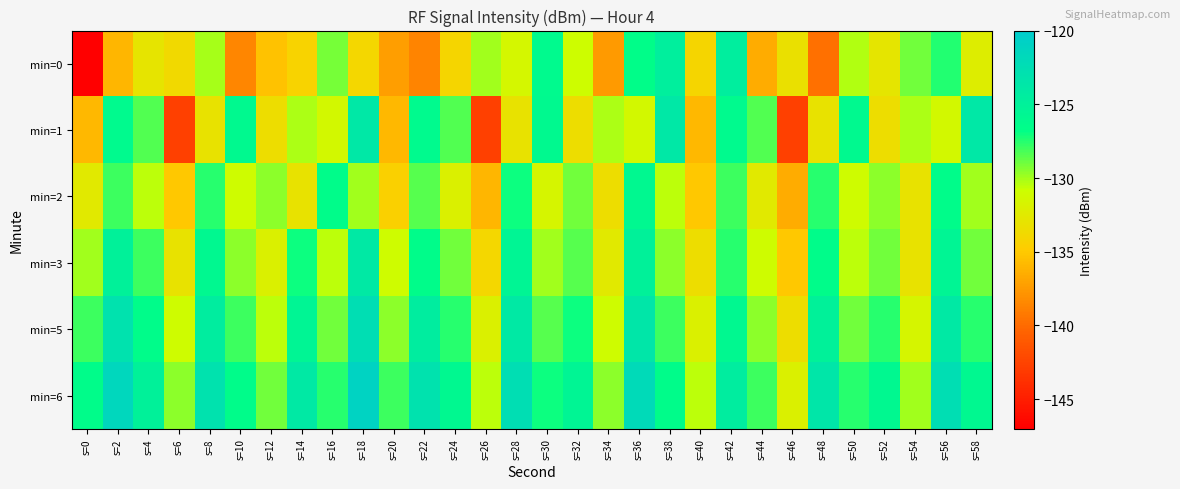

Reading right to left, transcribe all the data shown in this chart.

min=0: s=58=-132.2	s=56=-127.5	s=54=-129.0	s=52=-132.8	s=50=-130.2	s=48=-139.7	s=46=-133.2	s=44=-136.5	s=42=-124.6	s=40=-134.0	s=38=-124.7	s=36=-126.6	s=34=-137.5	s=32=-131.0	s=30=-126.2	s=28=-131.5	s=26=-130.0	s=24=-134.1	s=22=-138.7	s=20=-137.2	s=18=-133.9	s=16=-129.1	s=14=-134.3	s=12=-135.4	s=10=-138.5	s=8=-130.1	s=6=-133.8	s=4=-132.9	s=2=-136.0	s=0=-147.0
min=1: s=58=-123.7	s=56=-131.3	s=54=-130.2	s=52=-133.4	s=50=-126.1	s=48=-133.0	s=46=-142.8	s=44=-128.4	s=42=-126.2	s=40=-135.9	s=38=-123.7	s=36=-131.3	s=34=-130.2	s=32=-133.4	s=30=-126.1	s=28=-133.0	s=26=-142.8	s=24=-128.4	s=22=-126.2	s=20=-135.9	s=18=-123.7	s=16=-131.3	s=14=-130.2	s=12=-133.4	s=10=-126.1	s=8=-133.0	s=6=-142.8	s=4=-128.4	s=2=-126.2	s=0=-135.9
min=2: s=58=-130.0	s=56=-126.5	s=54=-133.0	s=52=-129.5	s=50=-131.0	s=48=-127.5	s=46=-136.5	s=44=-132.5	s=42=-128.0	s=40=-135.0	s=38=-130.5	s=36=-126.0	s=34=-133.5	s=32=-129.0	s=30=-131.5	s=28=-127.0	s=26=-136.0	s=24=-132.0	s=22=-128.5	s=20=-134.5	s=18=-130.0	s=16=-126.5	s=14=-133.0	s=12=-129.5	s=10=-131.0	s=8=-127.5	s=6=-135.0	s=4=-130.5	s=2=-128.0	s=0=-132.5
min=3: s=58=-129.0	s=56=-125.5	s=54=-133.0	s=52=-129.0	s=50=-130.5	s=48=-126.5	s=46=-135.0	s=44=-131.0	s=42=-127.5	s=40=-133.5	s=38=-129.5	s=36=-125.0	s=34=-132.5	s=32=-128.5	s=30=-130.0	s=28=-125.5	s=26=-134.0	s=24=-129.0	s=22=-126.5	s=20=-131.0	s=18=-124.0	s=16=-130.5	s=14=-127.0	s=12=-132.0	s=10=-129.5	s=8=-126.0	s=6=-133.0	s=4=-128.0	s=2=-125.0	s=0=-130.0
min=5: s=58=-127.5	s=56=-124.0	s=54=-131.5	s=52=-127.5	s=50=-129.0	s=48=-125.0	s=46=-133.5	s=44=-129.5	s=42=-126.0	s=40=-132.0	s=38=-128.0	s=36=-123.5	s=34=-131.0	s=32=-127.0	s=30=-128.5	s=28=-124.0	s=26=-132.0	s=24=-127.5	s=22=-124.5	s=20=-129.5	s=18=-122.5	s=16=-129.0	s=14=-125.5	s=12=-130.5	s=10=-128.0	s=8=-124.5	s=6=-131.0	s=4=-126.5	s=2=-123.0	s=0=-128.0
min=6: s=58=-126.0	s=56=-122.5	s=54=-130.0	s=52=-126.0	s=50=-127.5	s=48=-123.5	s=46=-132.0	s=44=-128.0	s=42=-124.5	s=40=-130.5	s=38=-126.5	s=36=-122.0	s=34=-129.5	s=32=-125.5	s=30=-127.0	s=28=-122.5	s=26=-130.5	s=24=-126.0	s=22=-123.0	s=20=-128.0	s=18=-121.0	s=16=-127.5	s=14=-124.0	s=12=-129.0	s=10=-126.5	s=8=-123.0	s=6=-129.5	s=4=-125.0	s=2=-121.5	s=0=-126.5